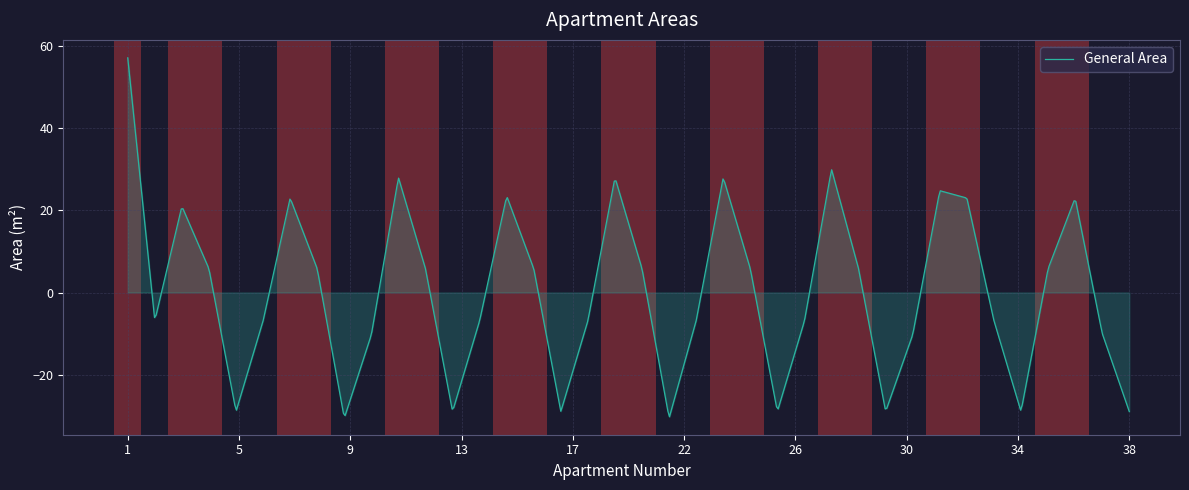

What is the minimum value shown in the chart?

-30.2